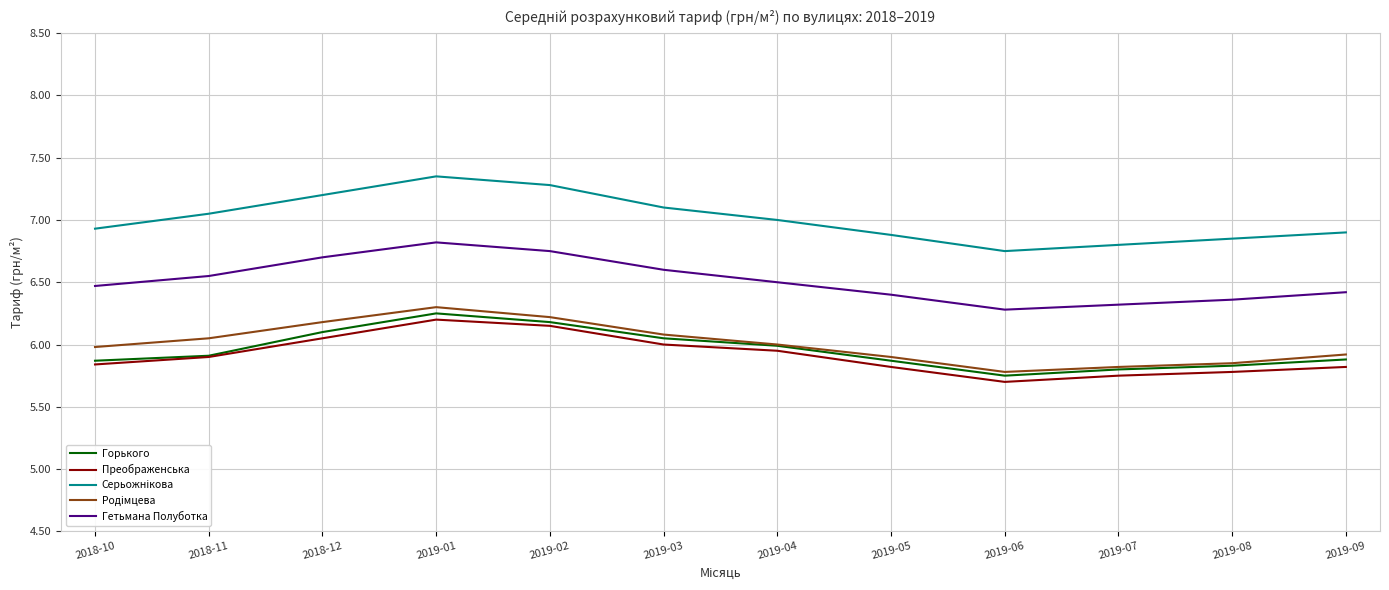

How many lines are shown in the chart?

5